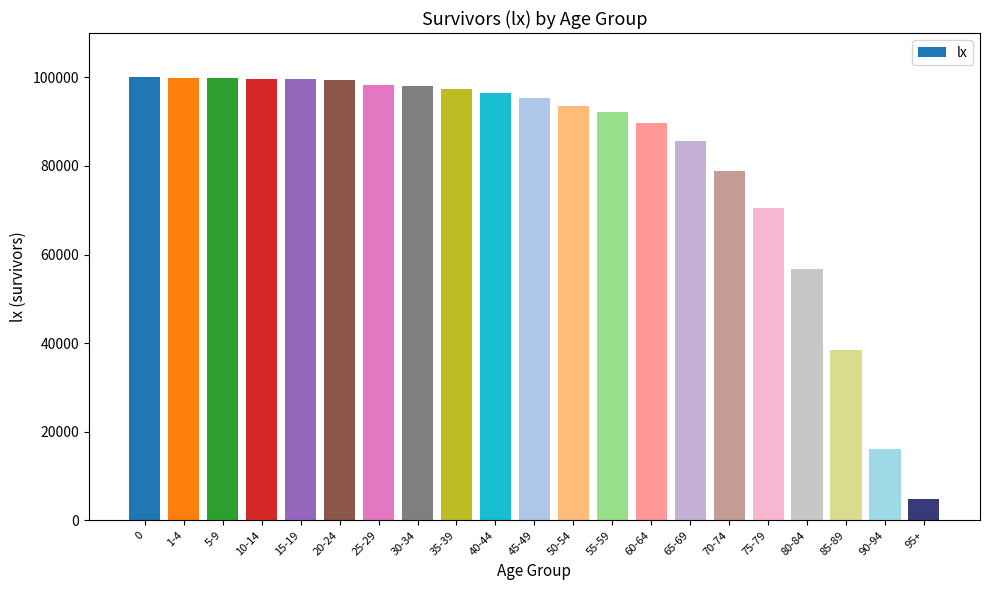

What is the value of the 8th bar from the left?

98051